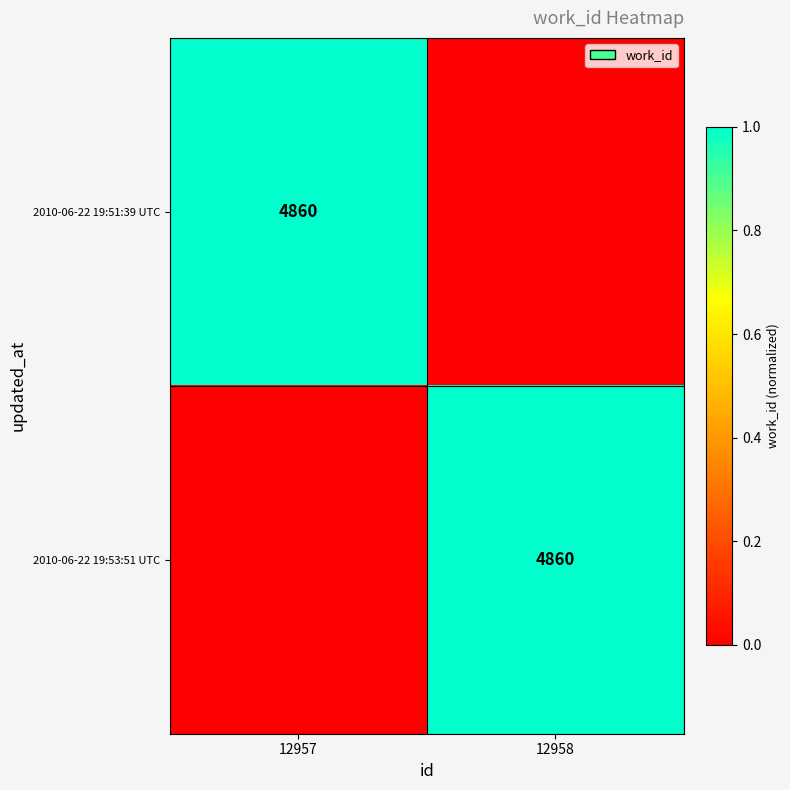

Is it true that 2010-06-22 19:53:51 UTC equals 1.7 at 12958?

False